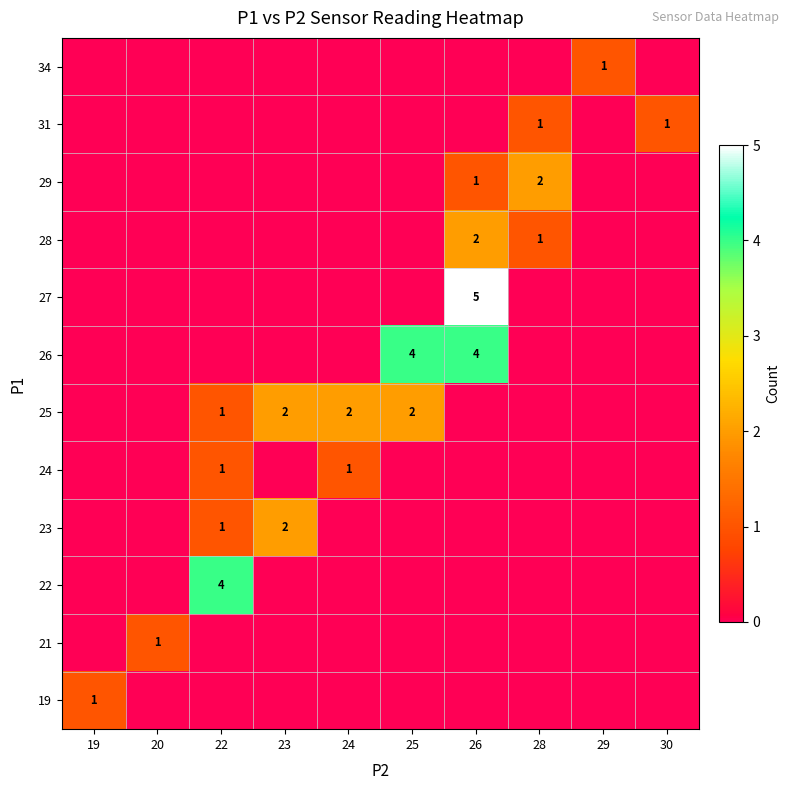

At which category is the sum across all series the highest?

26